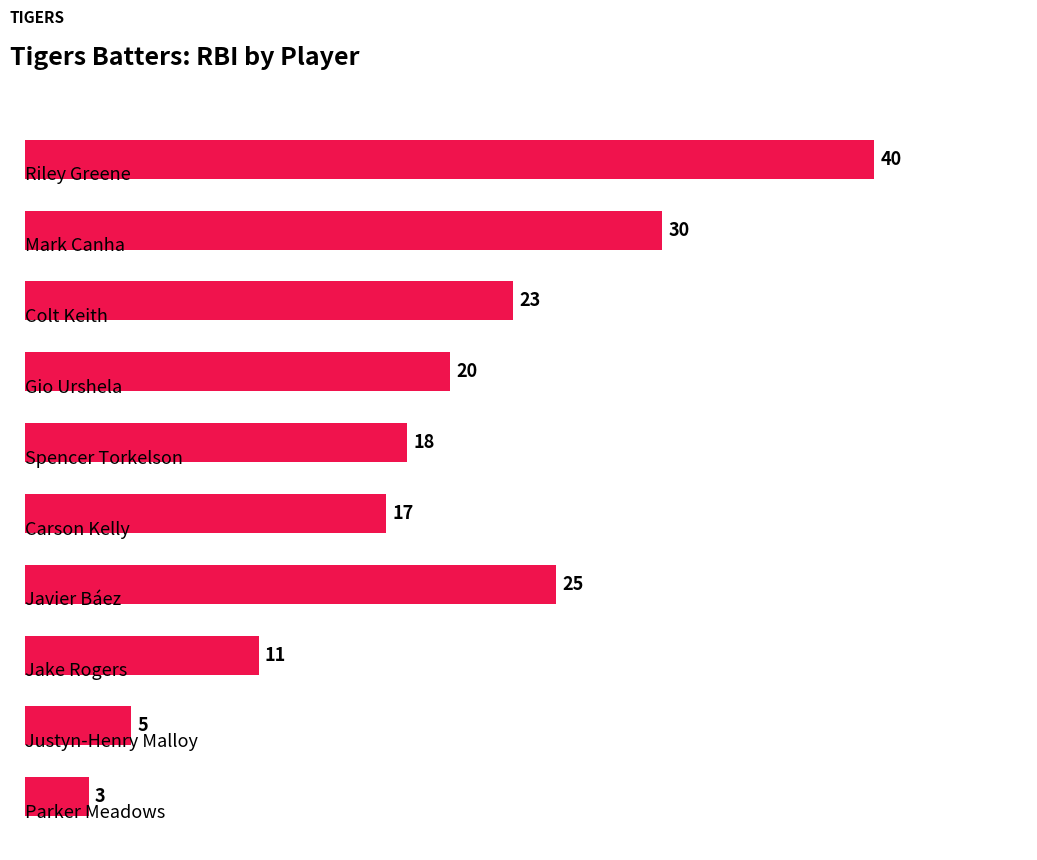

What is the difference between the maximum and minimum values?

37